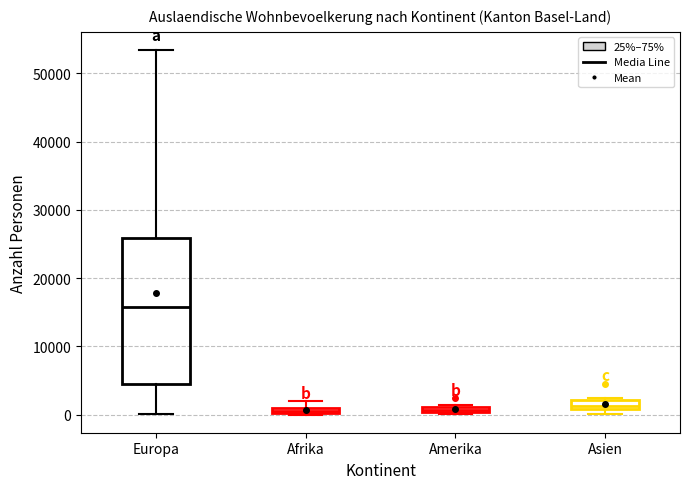

Comparing the boxes themselves (not the whiskers), which one is the tallest?

Europa